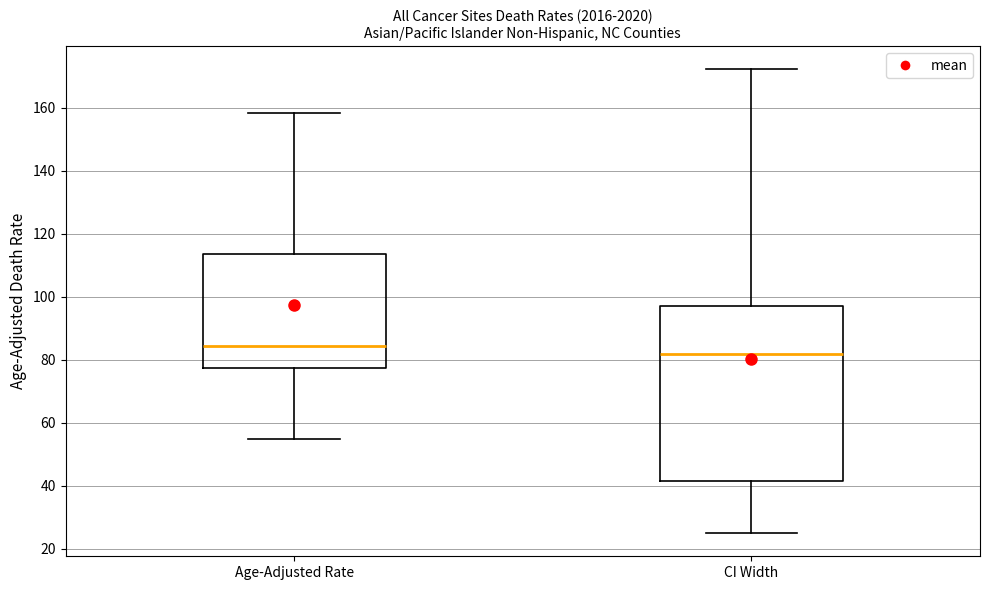

Which box's median line is the highest?

Age-Adjusted Rate